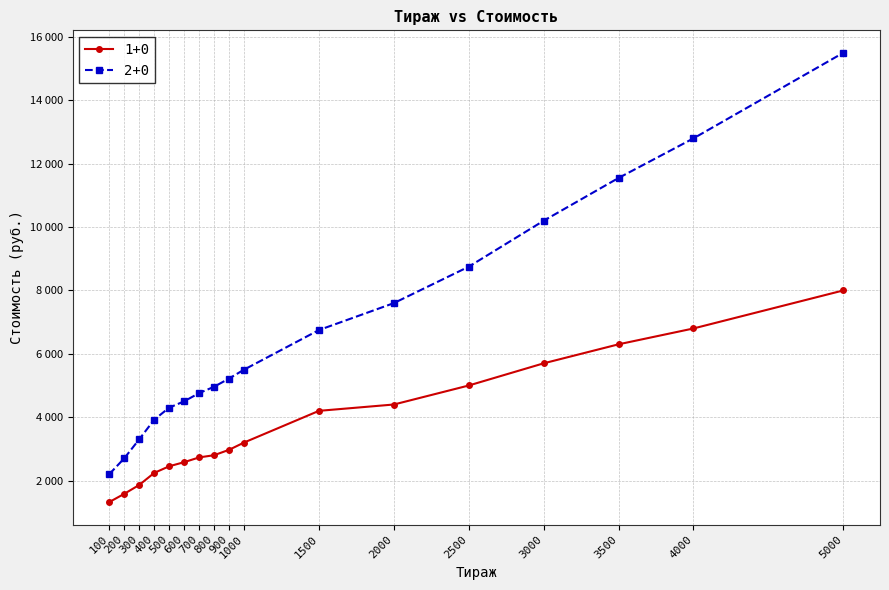

At how many categories does at least one series exceed 10133?

4